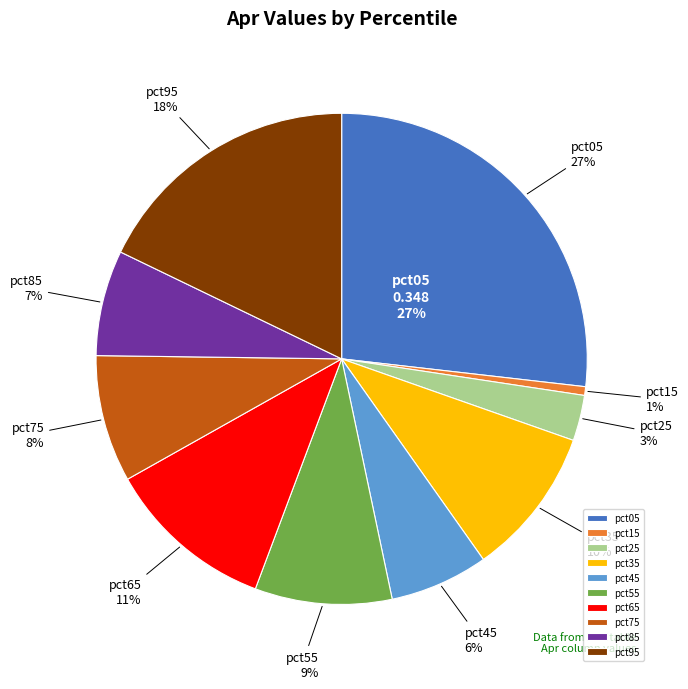

What is the total percentage of pct45 and pct85?

13.4%